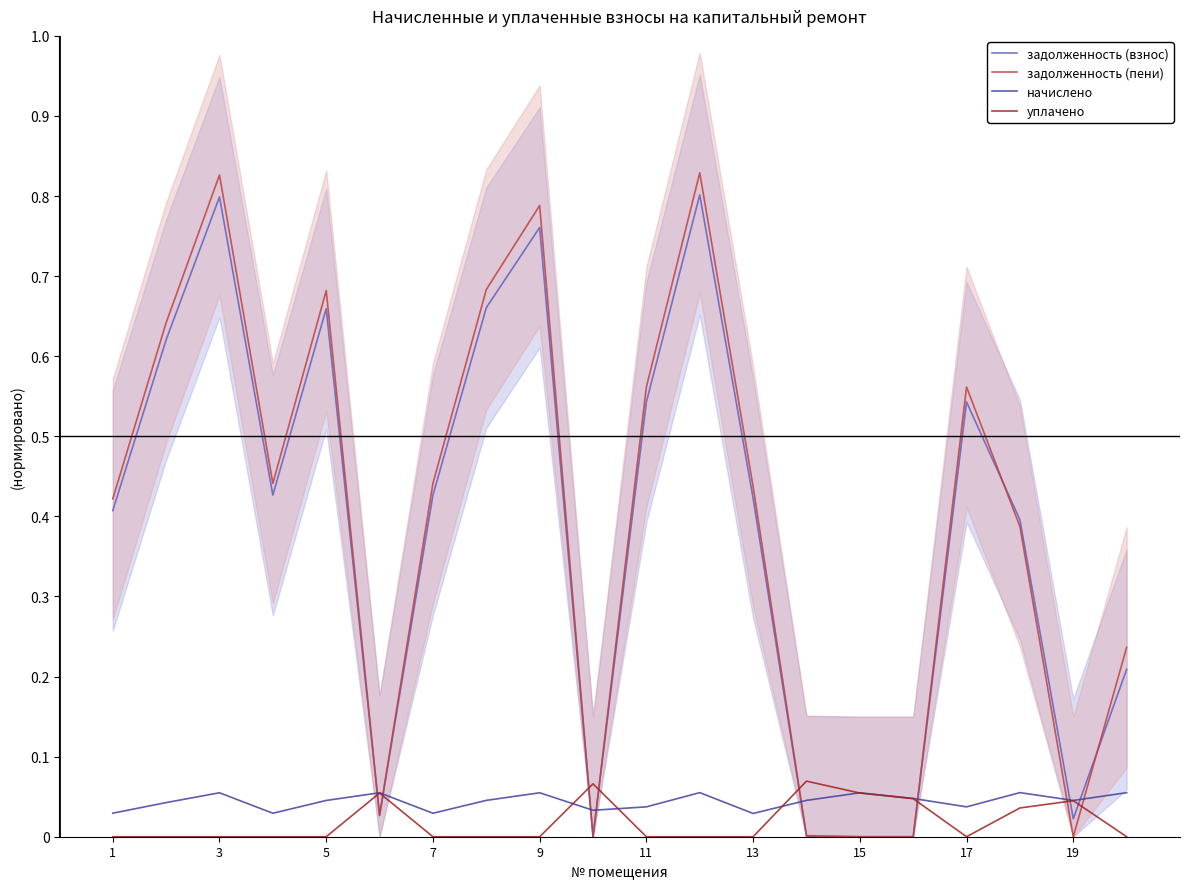

How many intersections are there between задолженность (взнос) and уплачено?

8